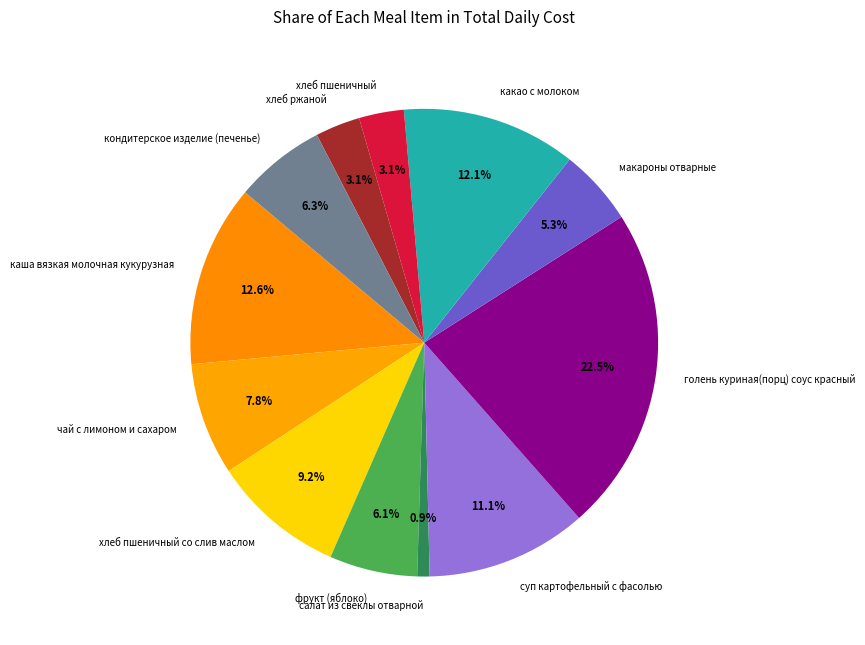

How many segments does this pie chart have?

12